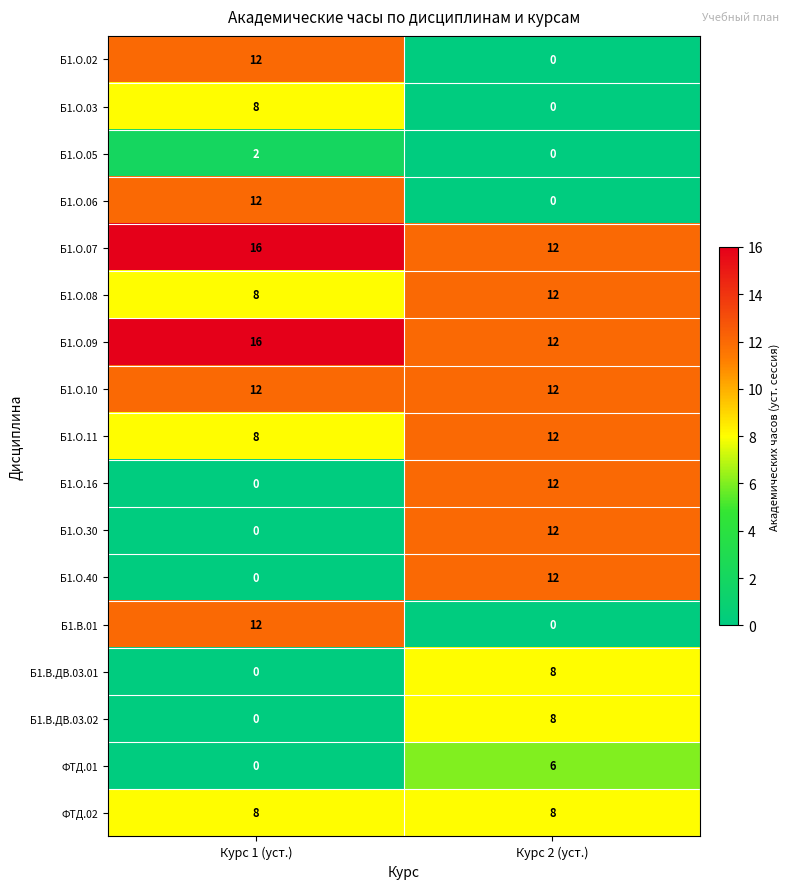

What is the sum of the Б1.О.40 values at Курс 1 (уст.) and Курс 2 (уст.)?

12